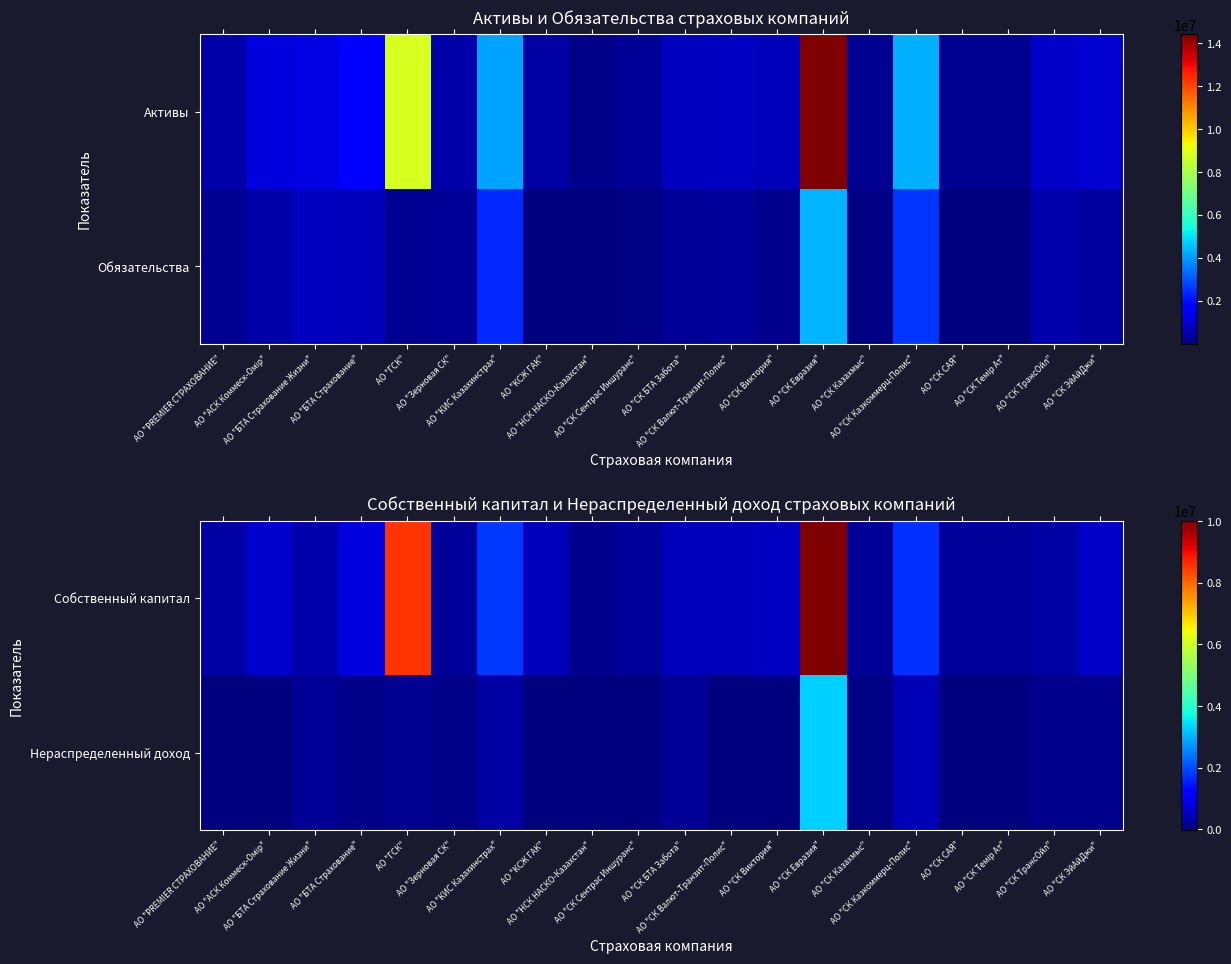

Which label corresponds to the largest value in the chart?

АО "СК Евразия"